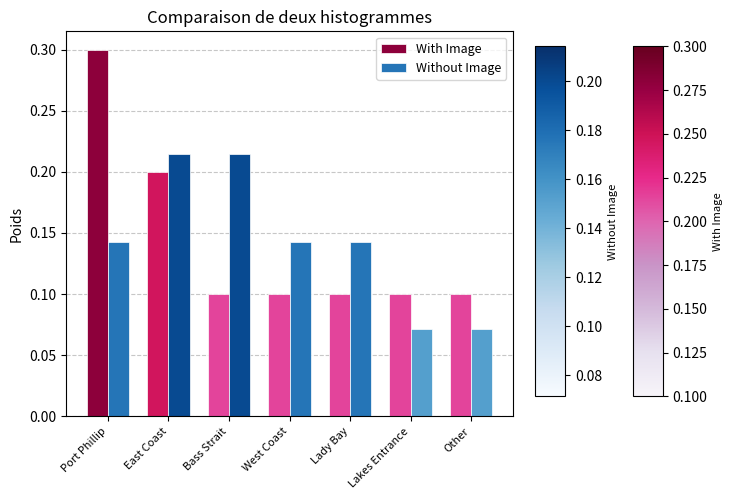

At which category is the sum across all series the highest?

Port Phillip